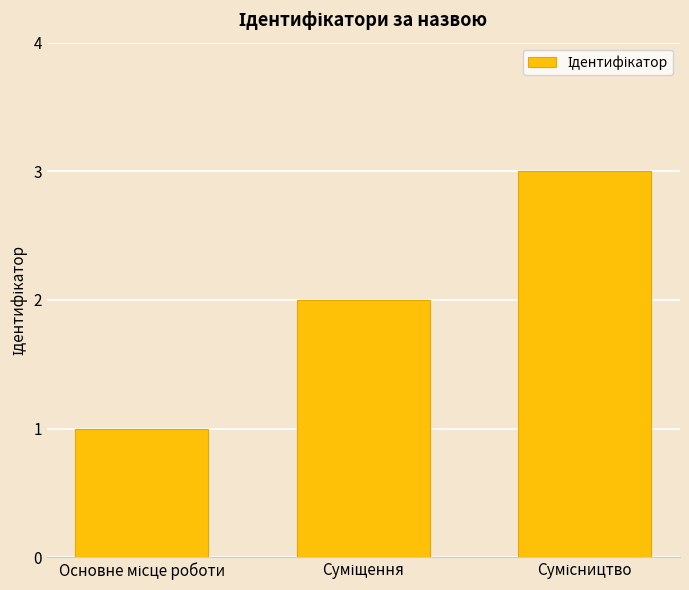

What is the value of the 3rd bar from the left?

3